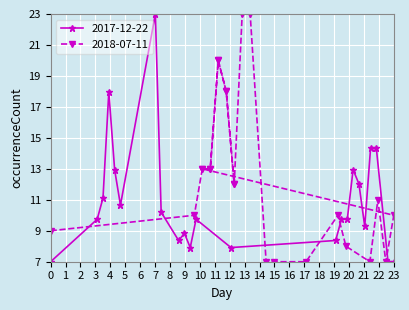

Which series has the widest spread of values?

2017-12-22